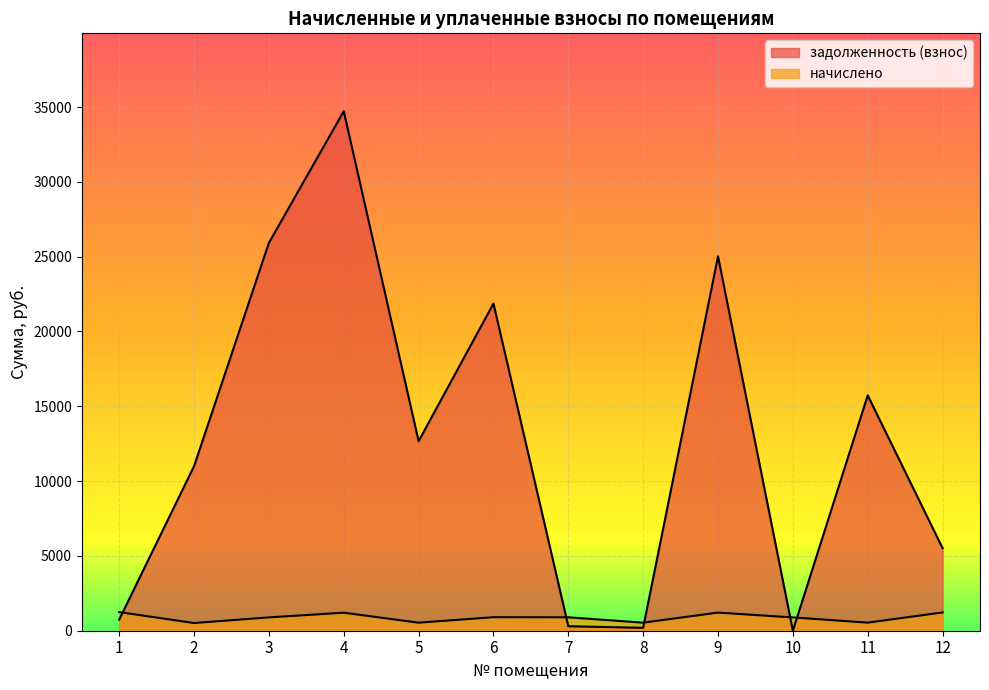

Where is the first local minimum for начислено?

2